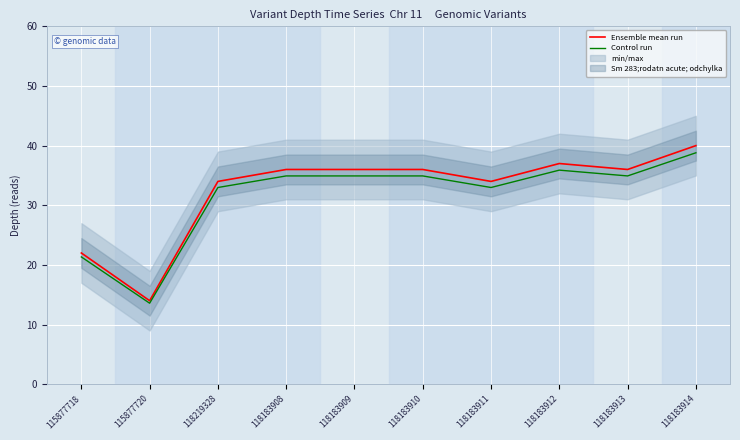

At which category does Control run reach its first local peak?

118183912